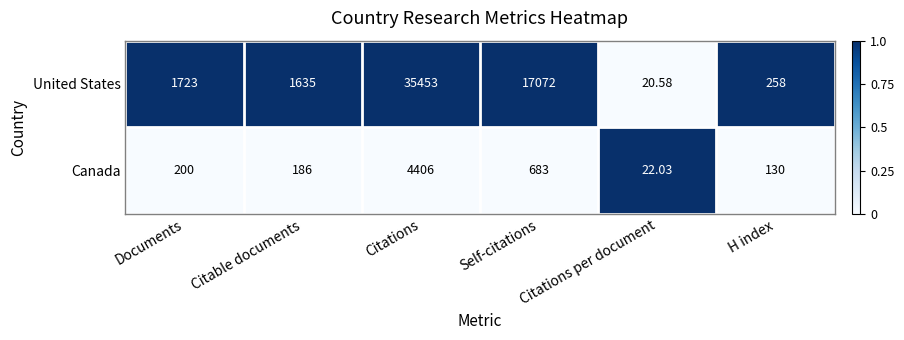

Count the number of categories in the chart.

6